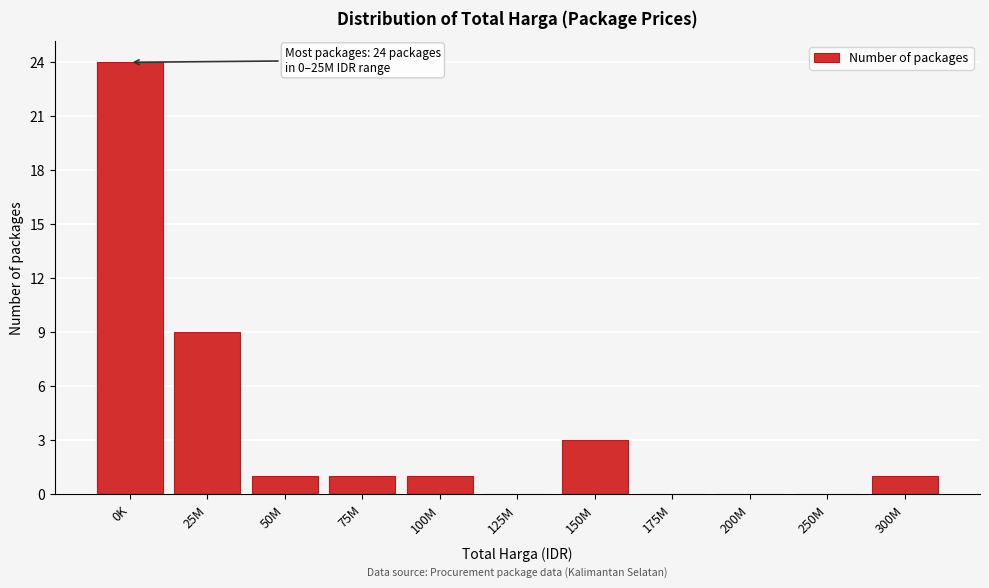

Reading right to left, transcribe all the data shown in this chart.

300M=1	250M=0	200M=0	175M=0	150M=3	125M=0	100M=1	75M=1	50M=1	25M=9	0K=24